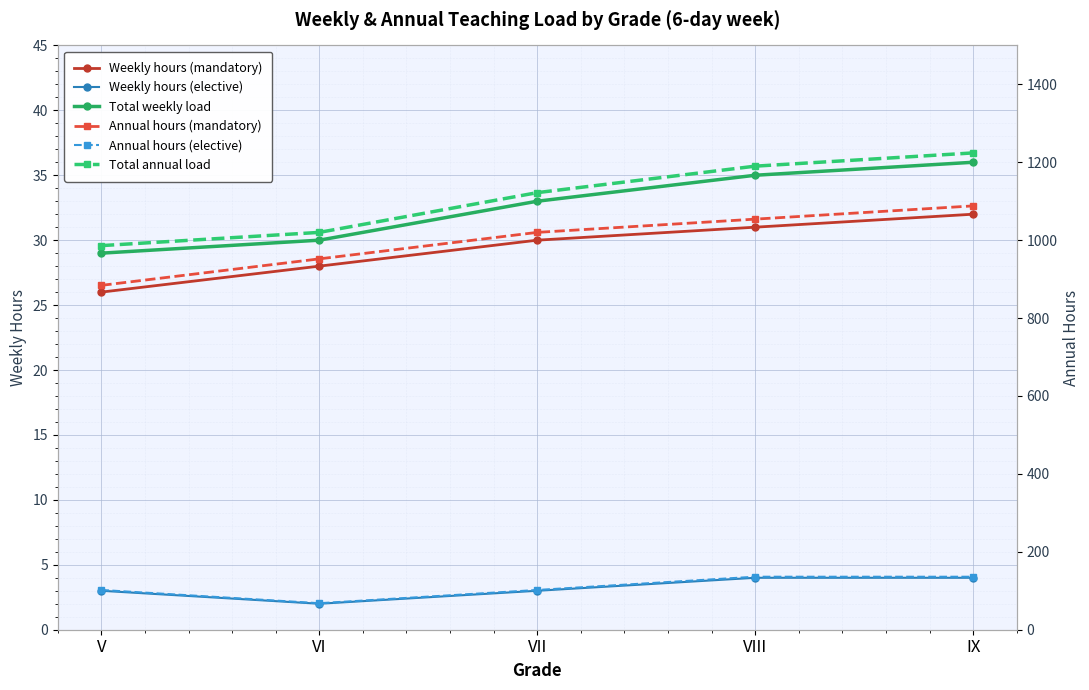

Rank the categories by Annual hours (elective) value from highest to lowest.

VIII, IX, V, VII, VI